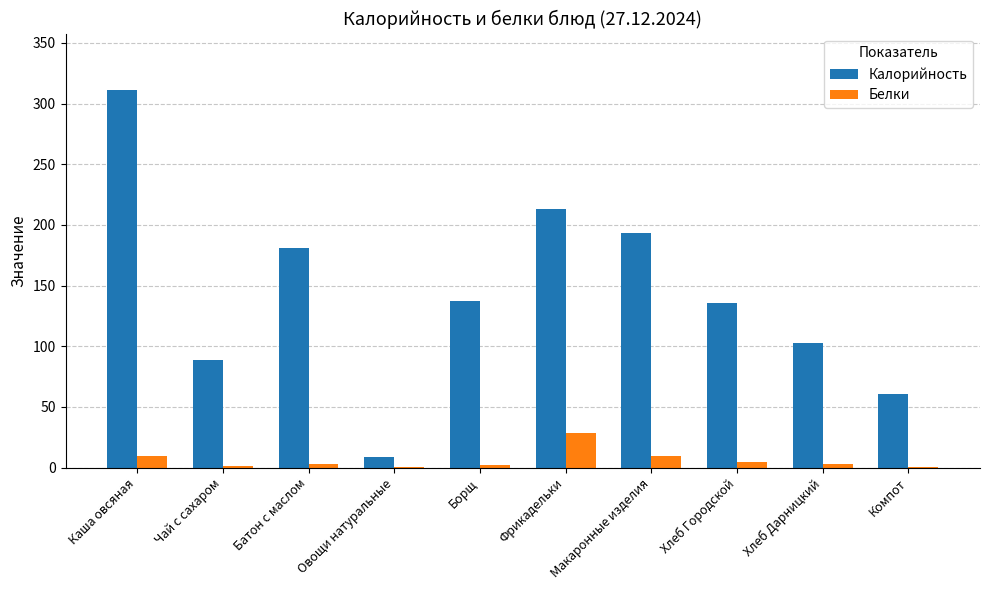

What is the maximum value for Калорийность?

311.0